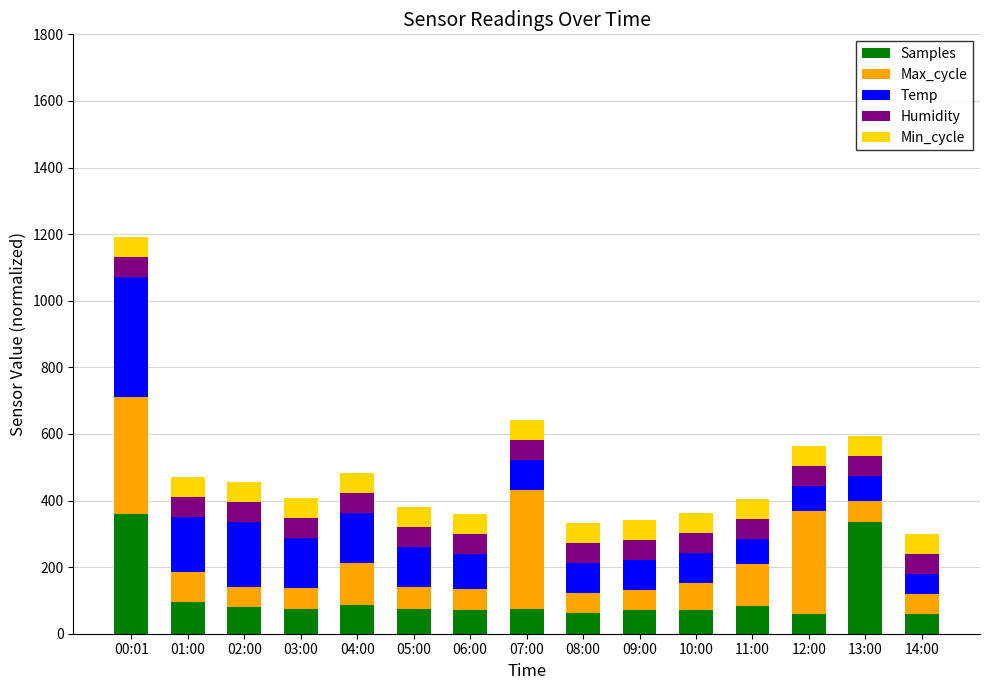

What is the difference between the second highest and minimum values in the Samples series?

274.1